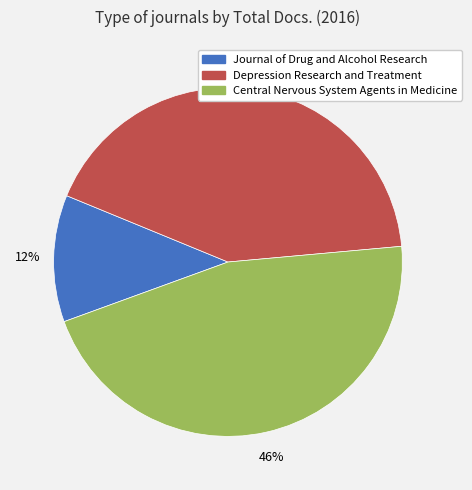

Between Central Nervous System Agents in Medicine and Journal of Drug and Alcohol Research, which is larger?

Central Nervous System Agents in Medicine